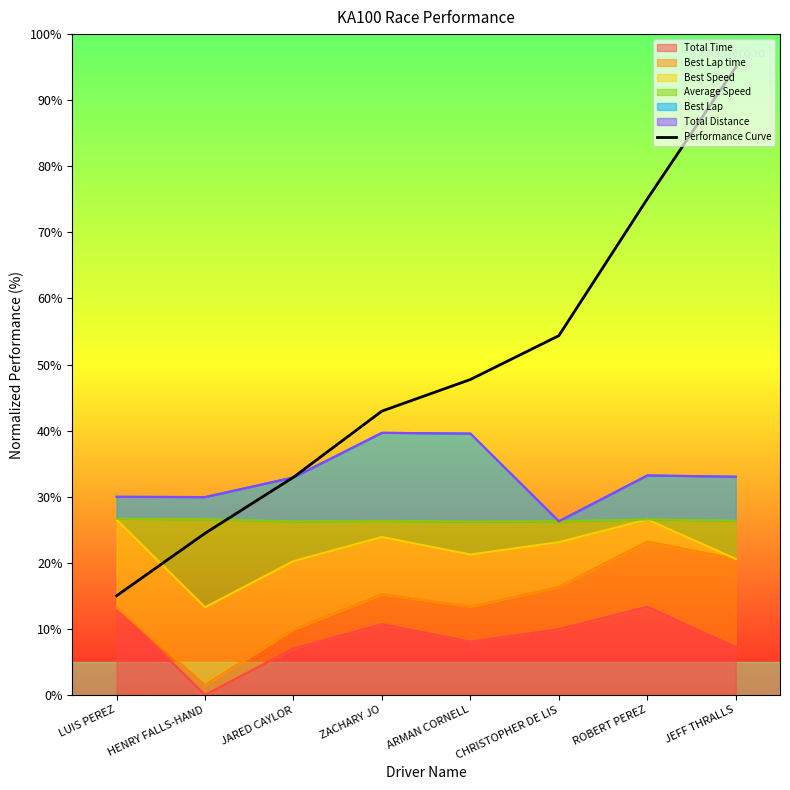

Rank the categories by value from lowest to highest.

LUIS PEREZ, HENRY FALLS-HAND, JARED CAYLOR, ZACHARY JO, ARMAN CORNELL, CHRISTOPHER DE LIS, ROBERT PEREZ, JEFF THRALLS